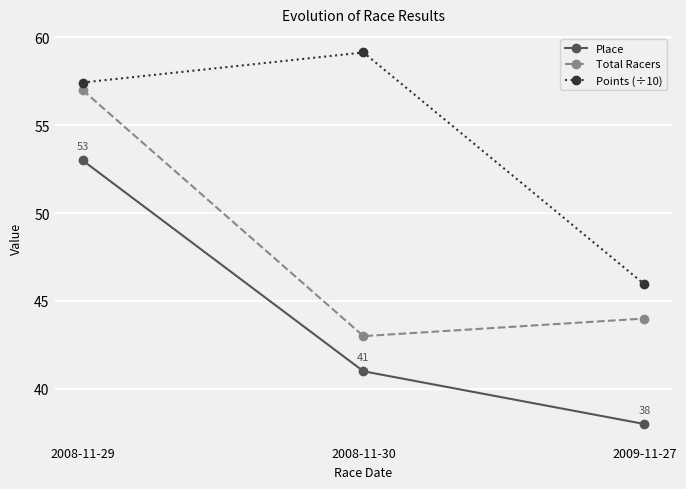

Is the value of Points (÷10) at 2009-11-27 greater than the value of Place at 2009-11-27?

Yes